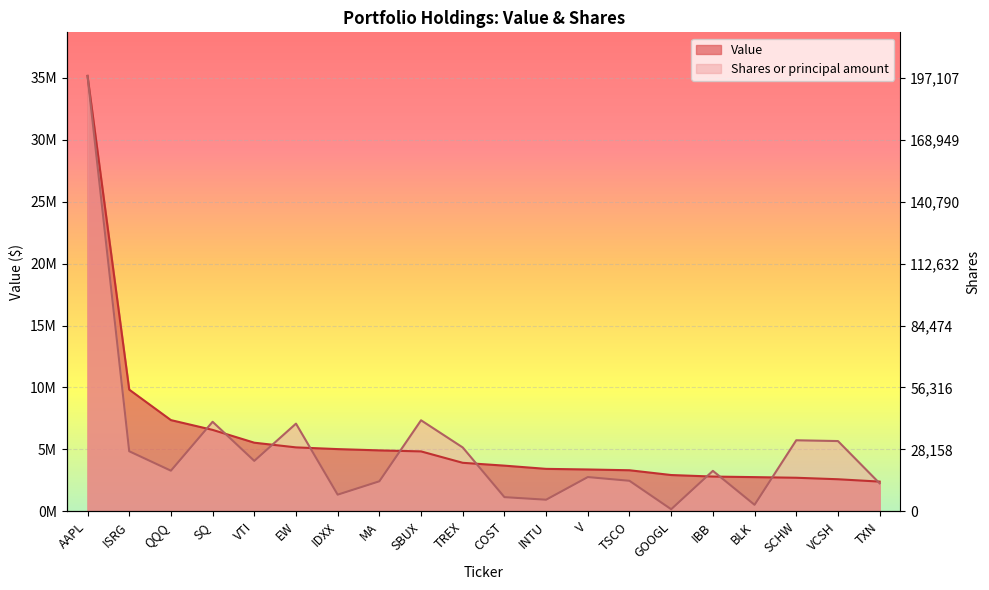

What is the value of the Shares or principal amount point at the 3rd from the left?

3289273.4